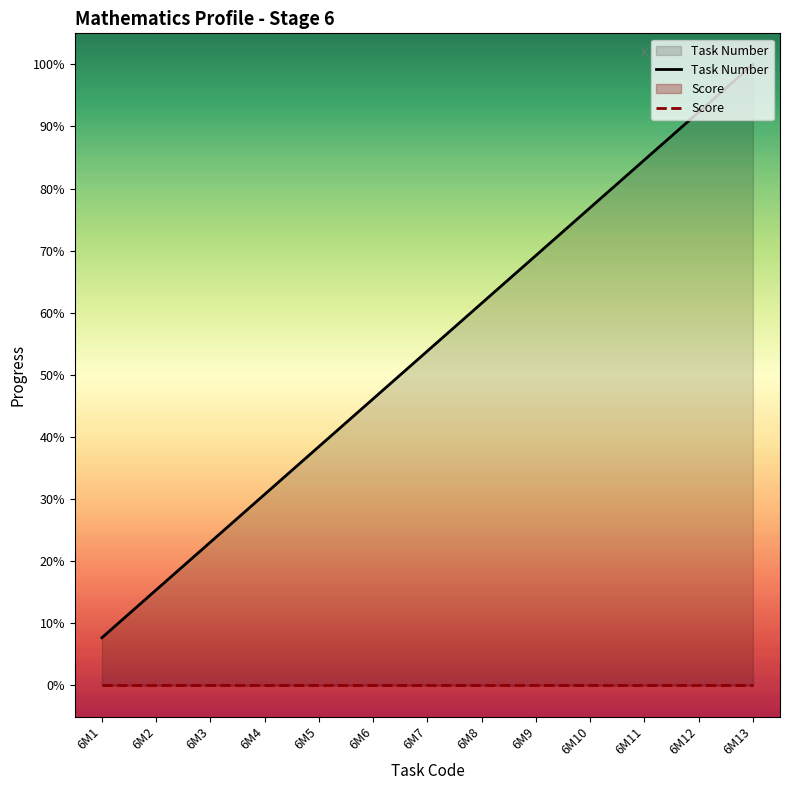

True or false: Score has more than 2 interior local peaks.

False